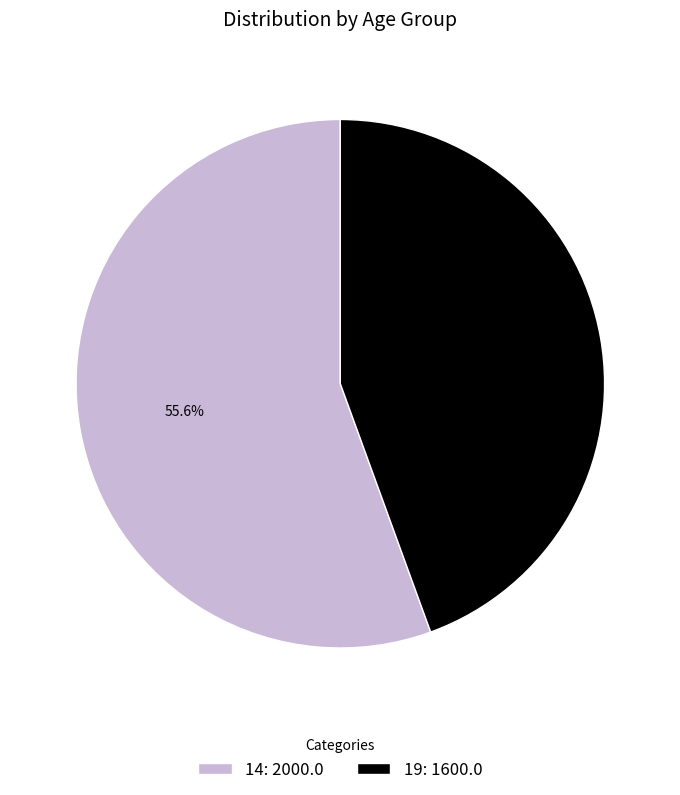

How many segments does this pie chart have?

2